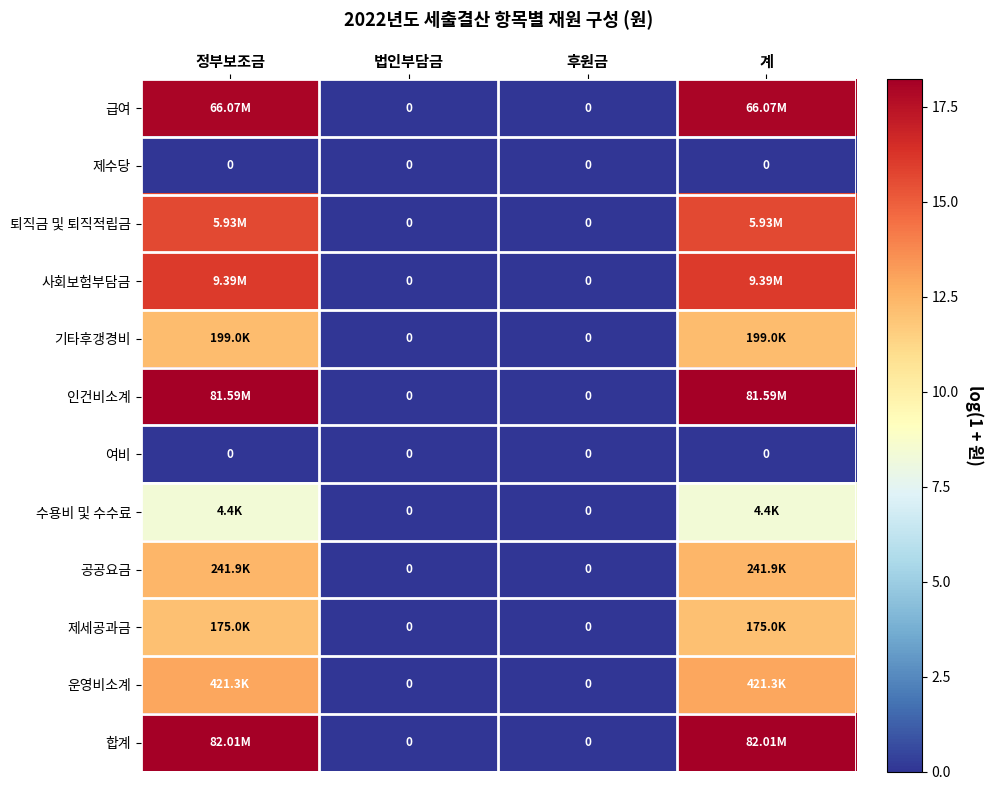

At which category is the sum across all series the highest?

정부보조금